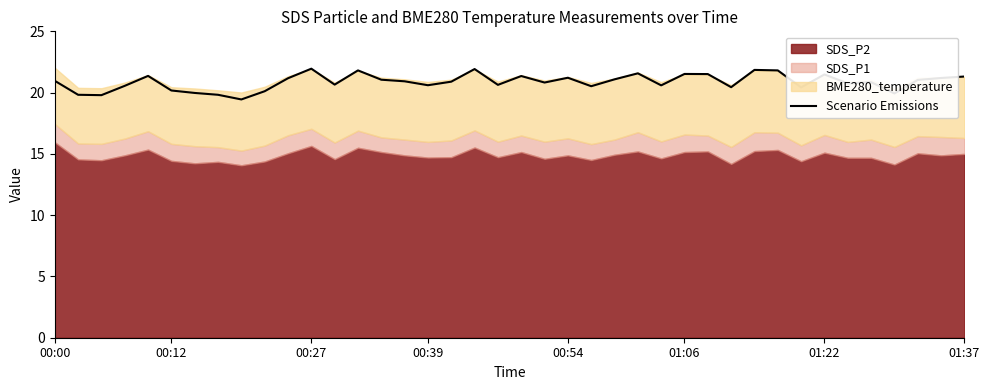

What is the value of the 3rd point from the left?

19.8